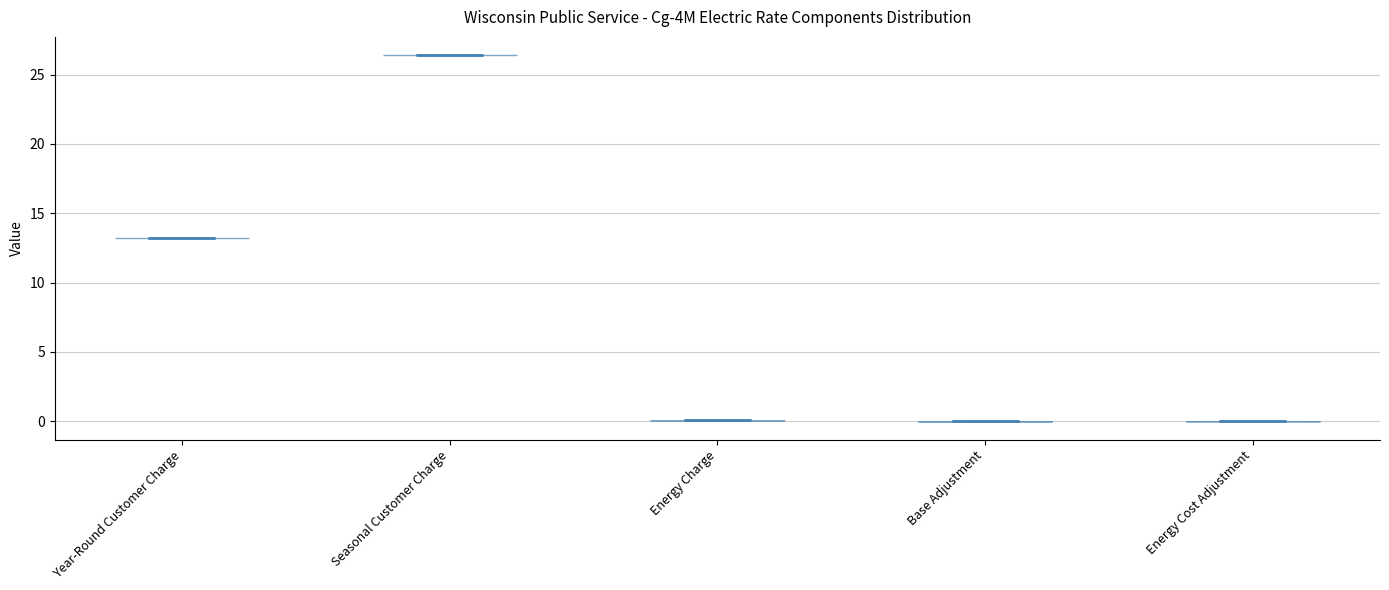

Which violin has the highest median line?

Seasonal Customer Charge